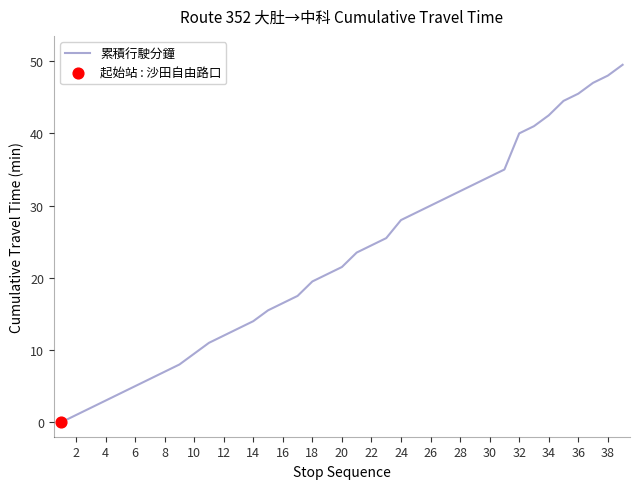

What is the maximum value shown in the chart?

49.5